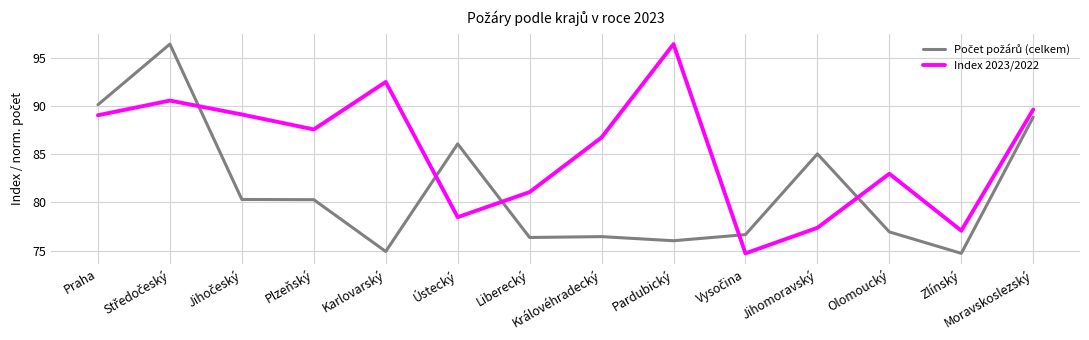

What position from the left is Ústecký?

6